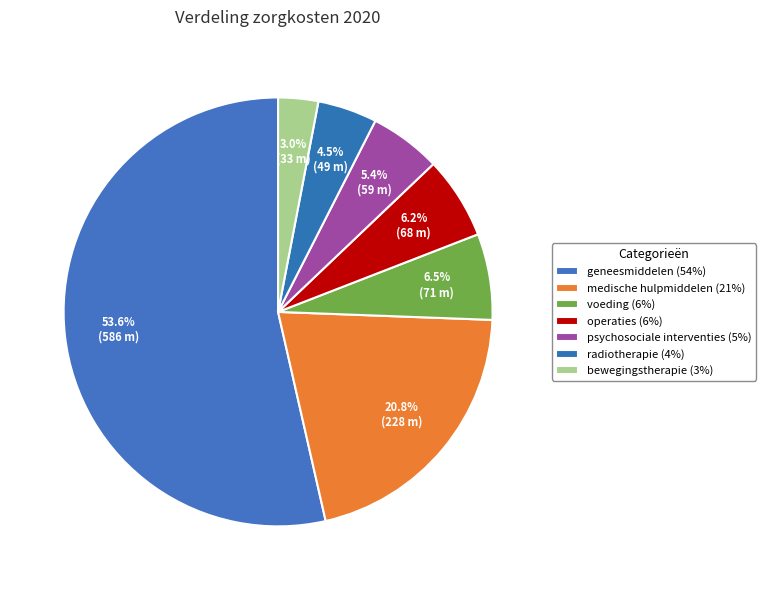

How many slices are in this pie chart?

7